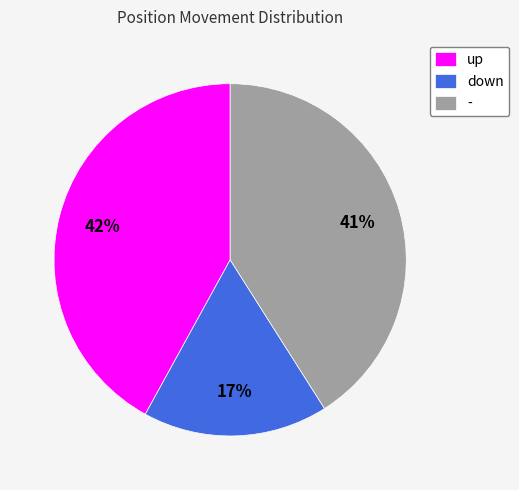

How many slices are in this pie chart?

3